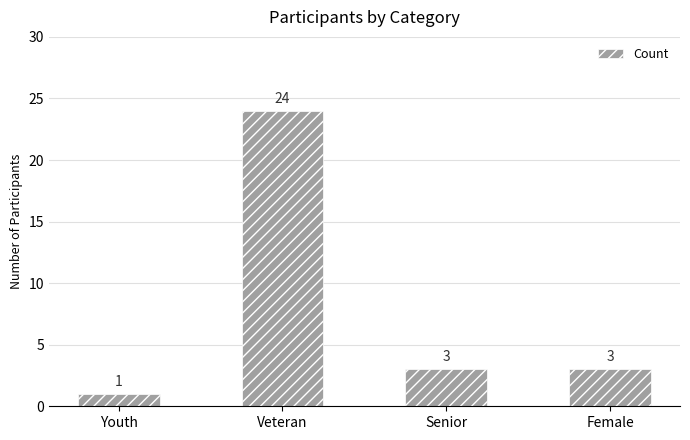

What value does the data have at Veteran, to the nearest 10?

20